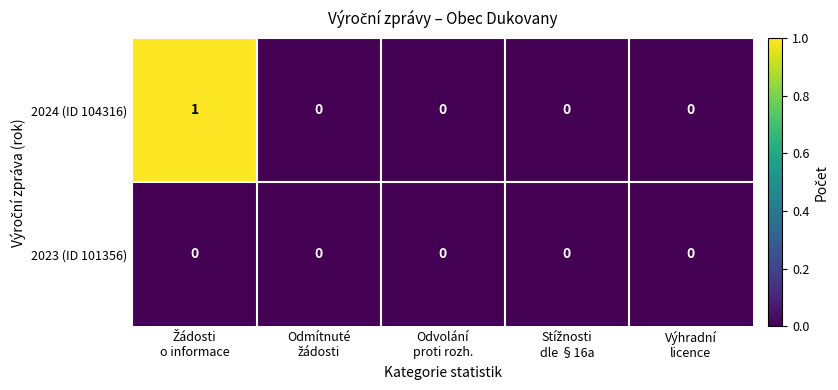

Which series has the largest total across all categories?

2024 (ID 104316)